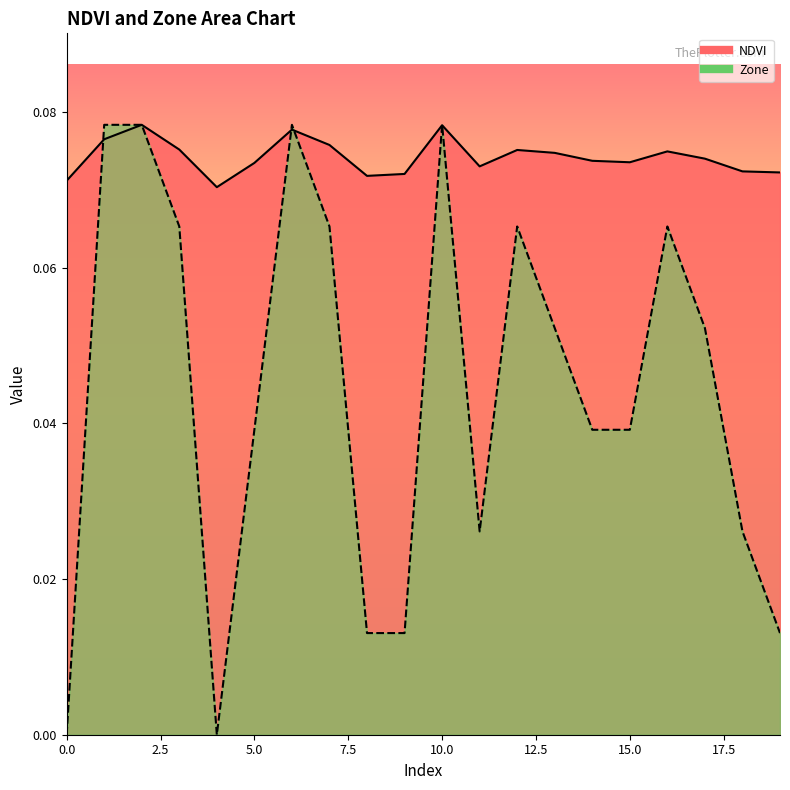

How many lines are shown in the chart?

2